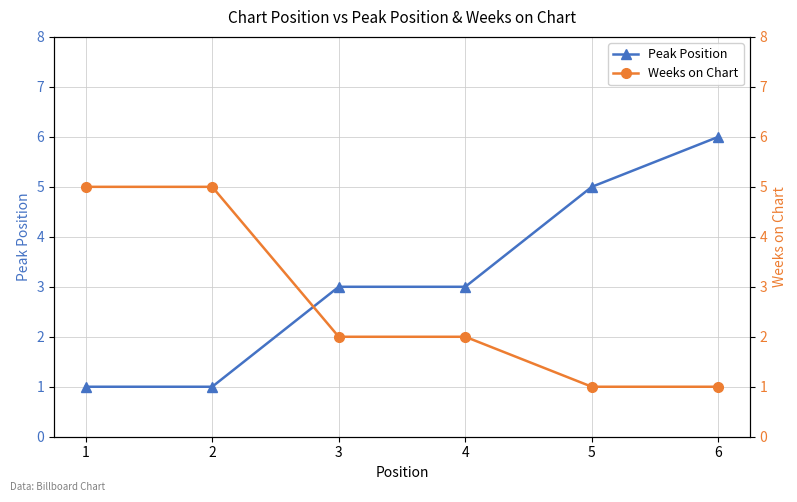

The Weeks on Chart series shows 3 at 4. True or false?

False